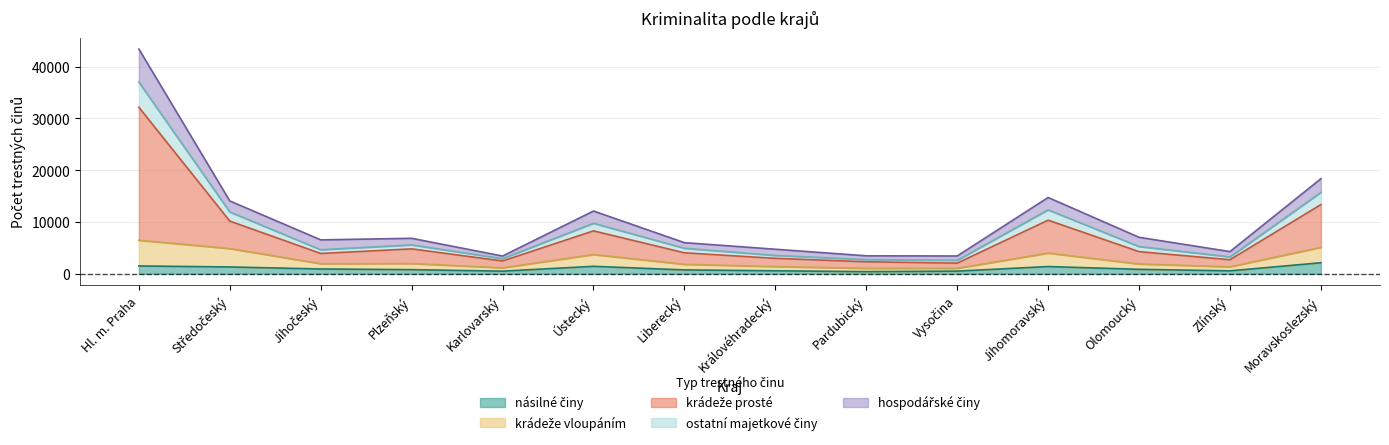

At which category is the sum across all series the highest?

Hl. m. Praha